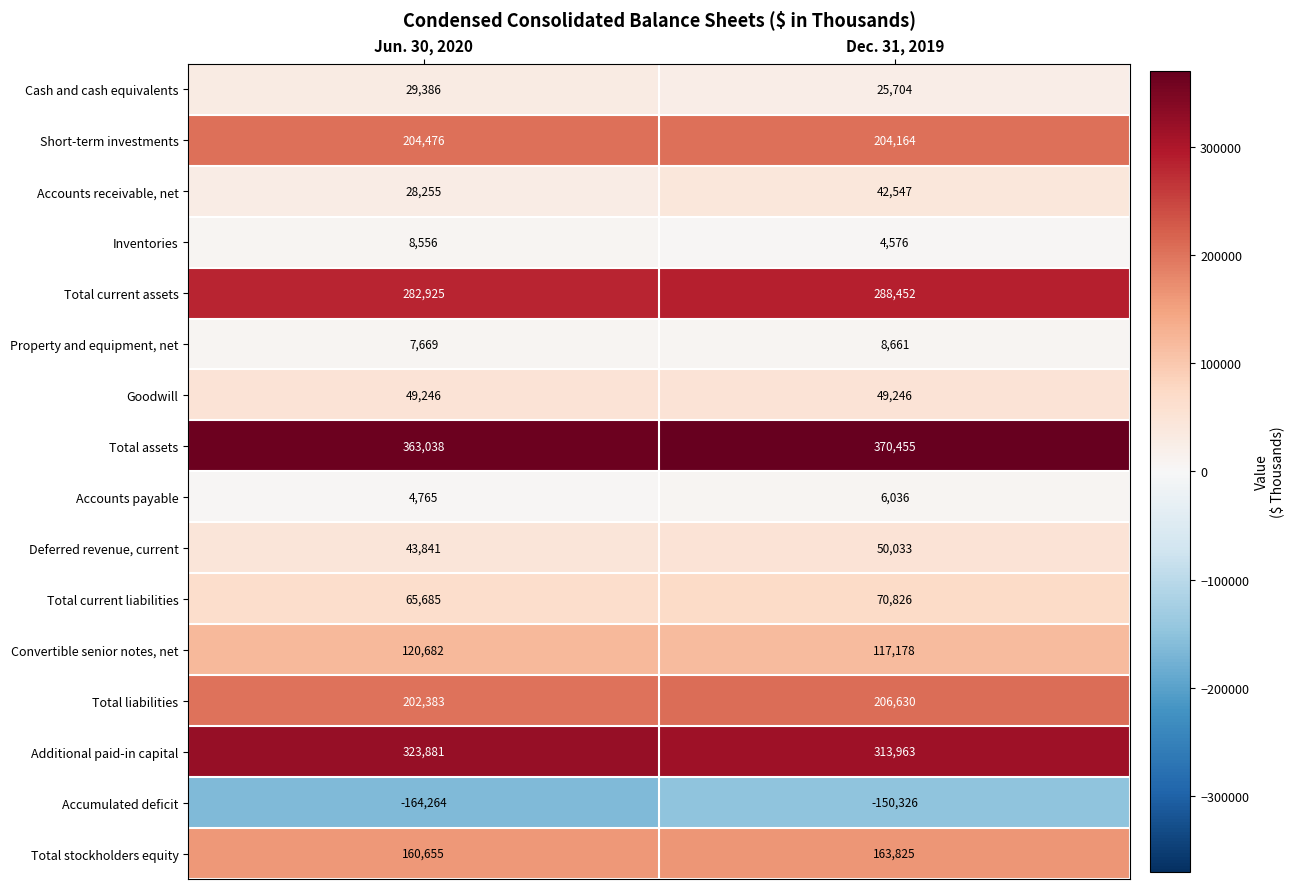

What is the minimum value for Additional paid-in capital?

313963